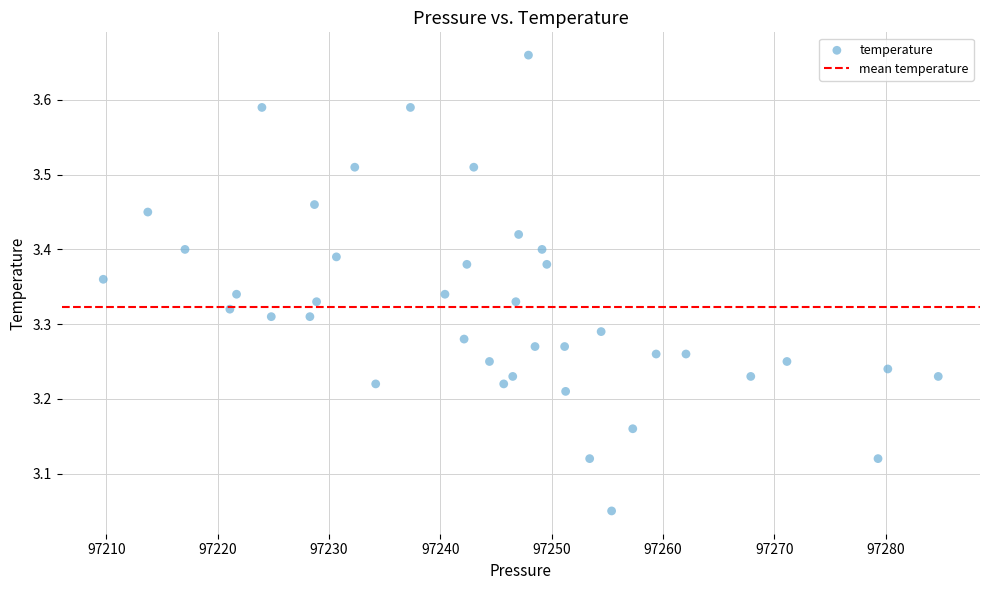

What is the range of X values (max minus min)?

75.0